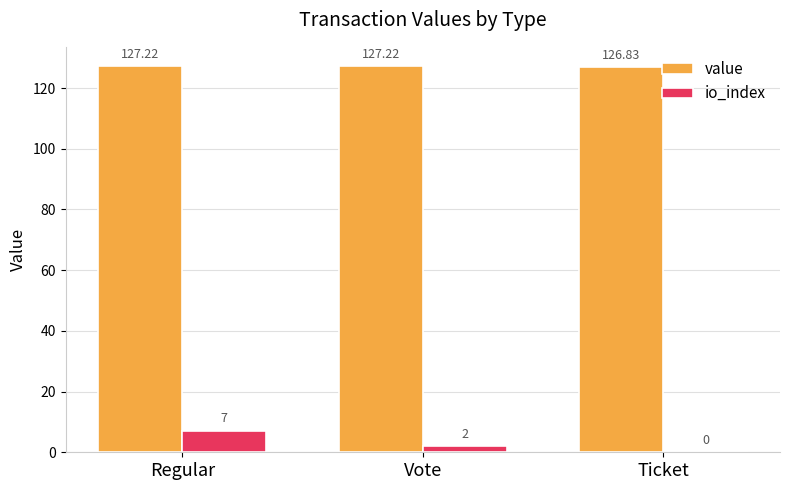

Reading left to right, transcribe all the data shown in this chart.

value: Regular=127.2	Vote=127.2	Ticket=126.8
io_index: Regular=7.0	Vote=2.0	Ticket=0.0